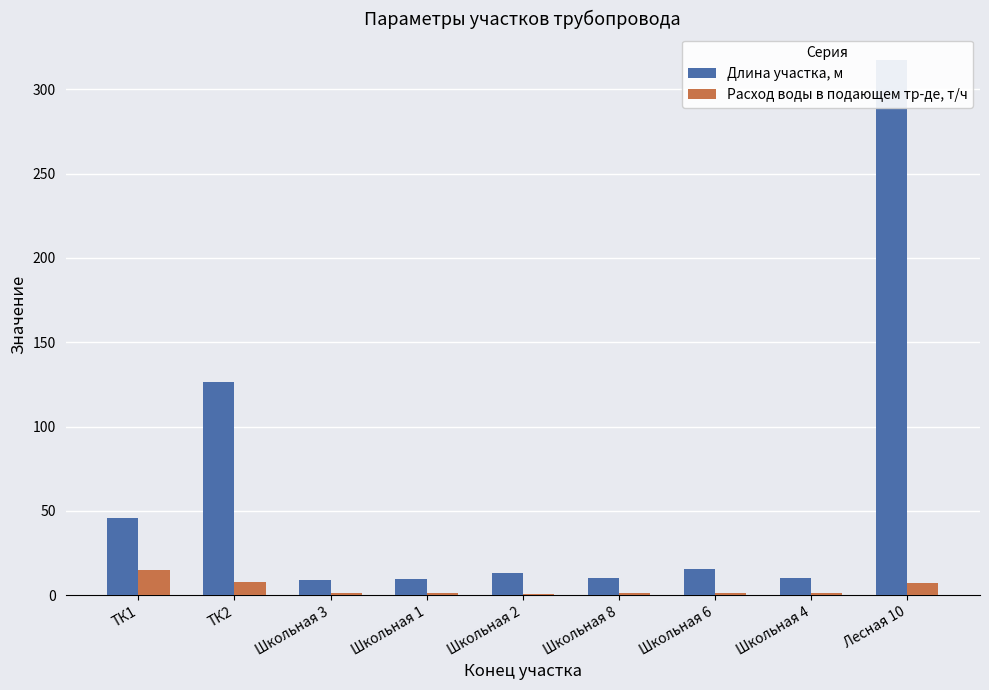

How many values in the Длина участка, м series are below 12?

4